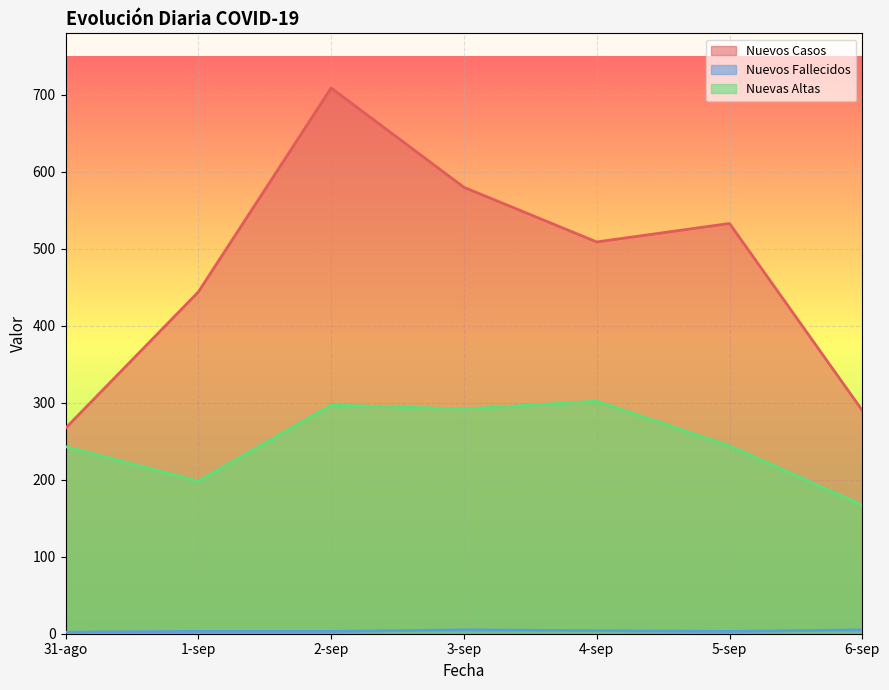

Is it true that Nuevas Altas equals 515 at 2-sep?

False